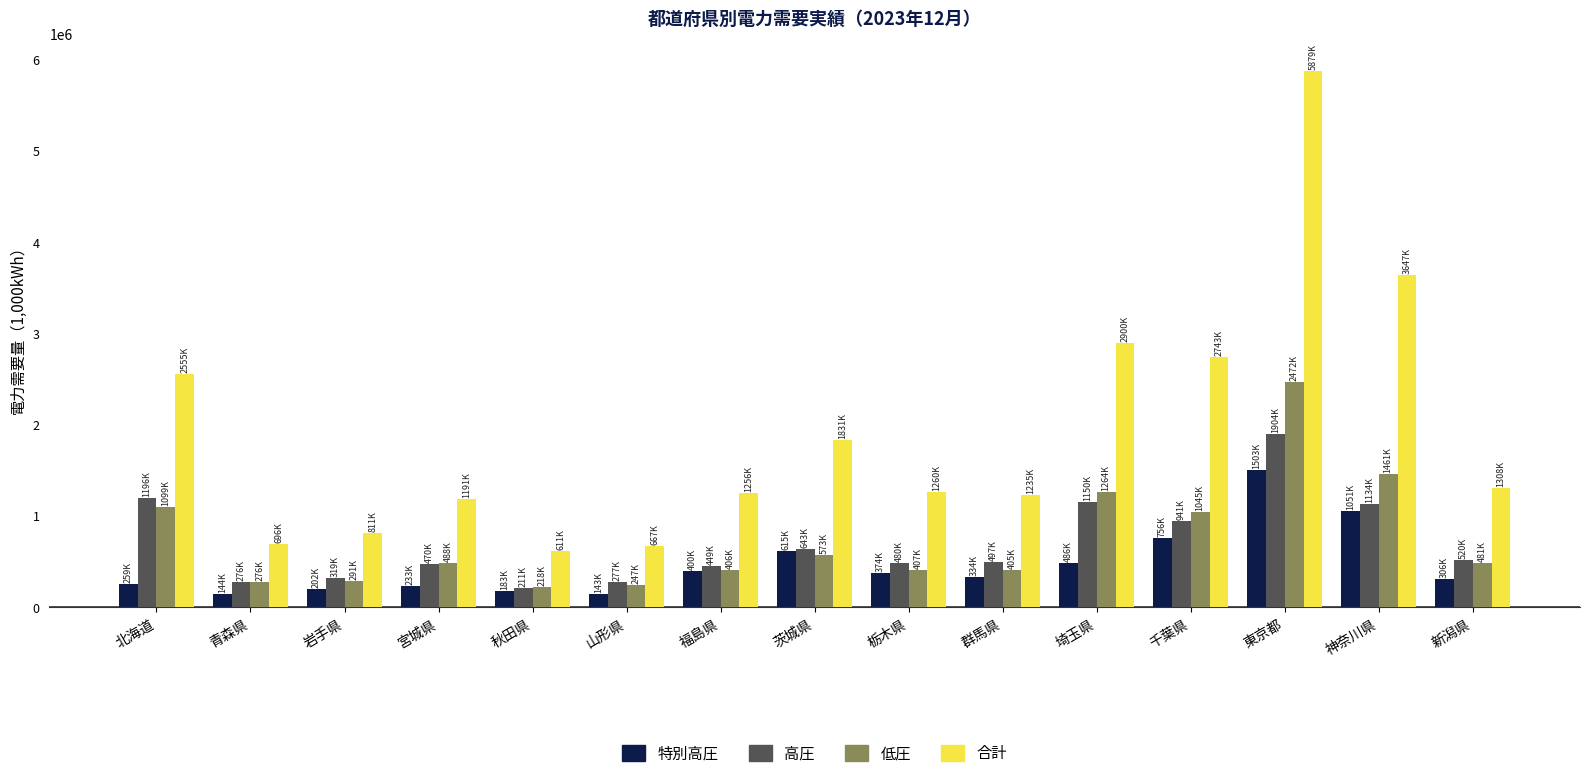

Where does the 低圧 series first go above 481453?

北海道